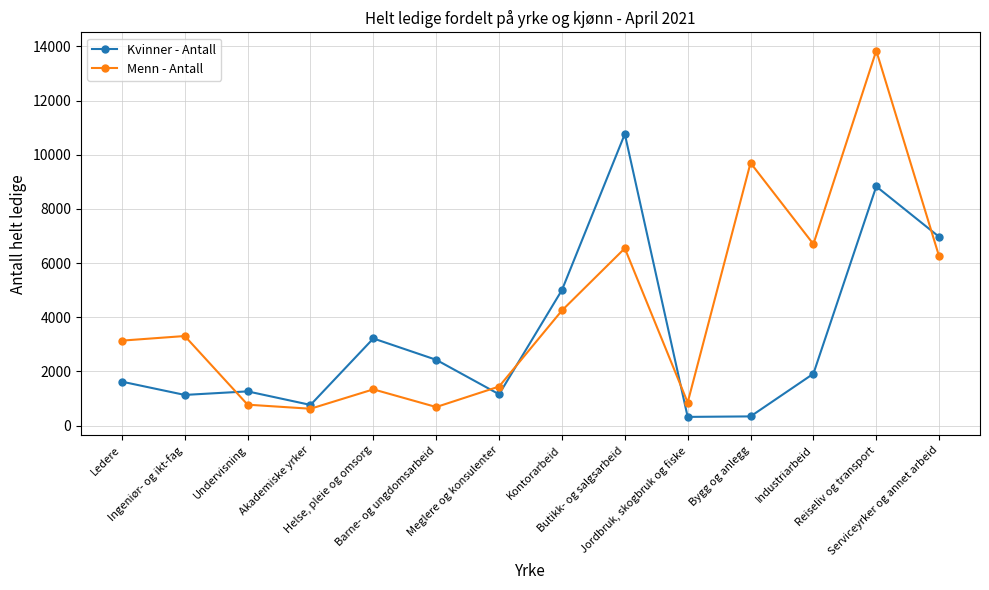

How many interior local valleys does the Kvinner - Antall series have?

4